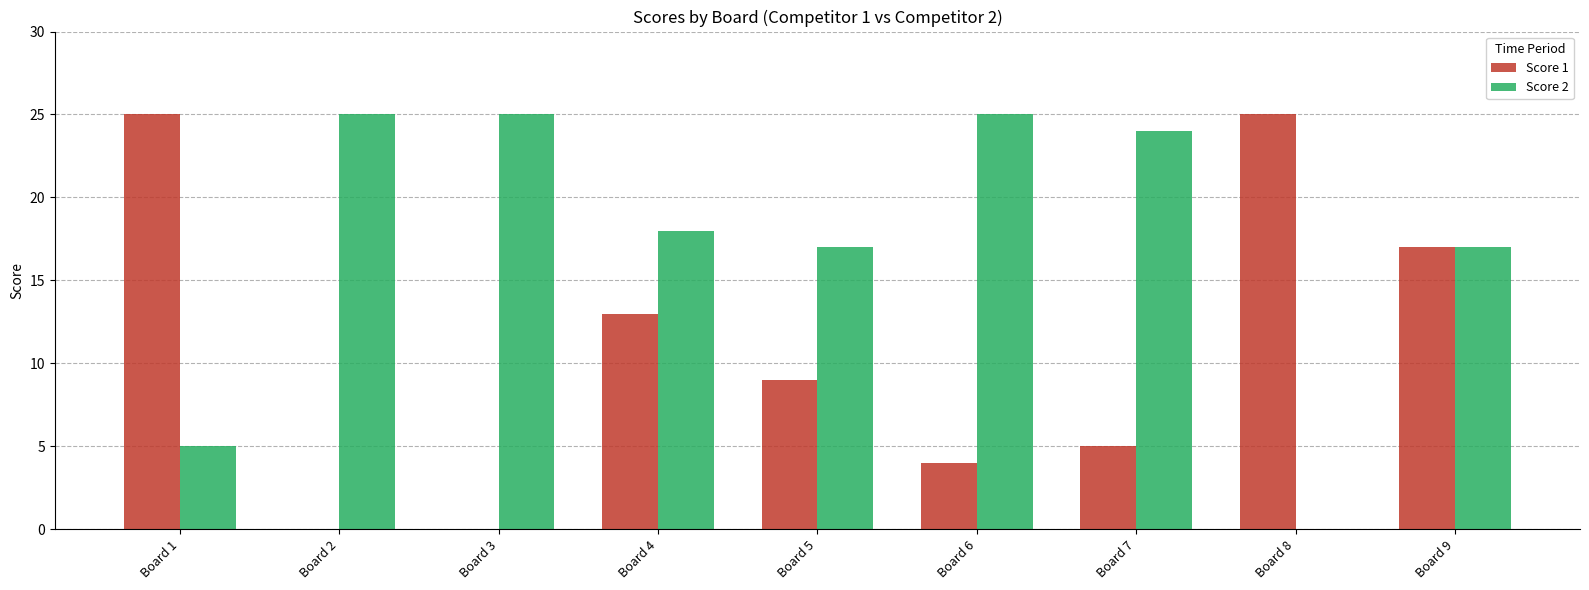

Is it true that Score 2 equals 23 at Board 9?

False